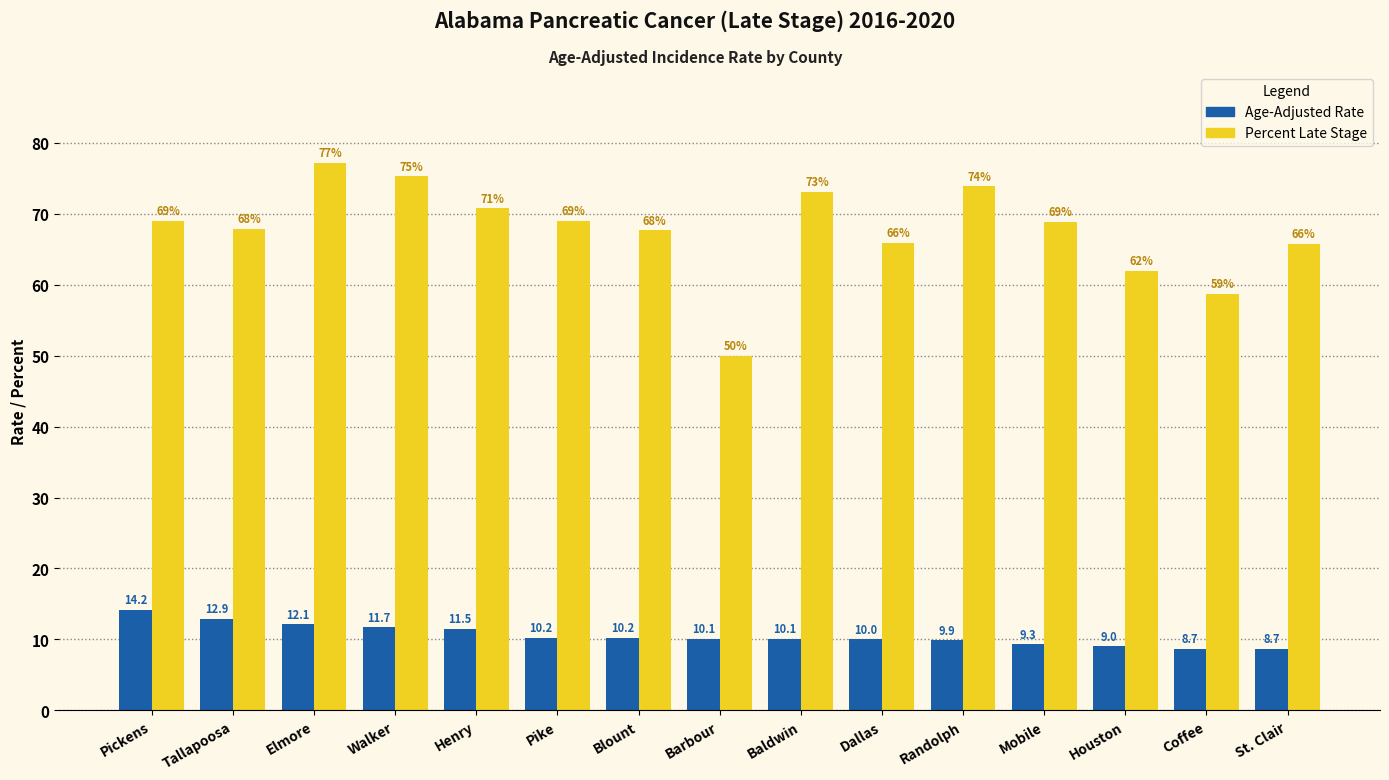

Which label corresponds to the largest value in the chart?

Elmore